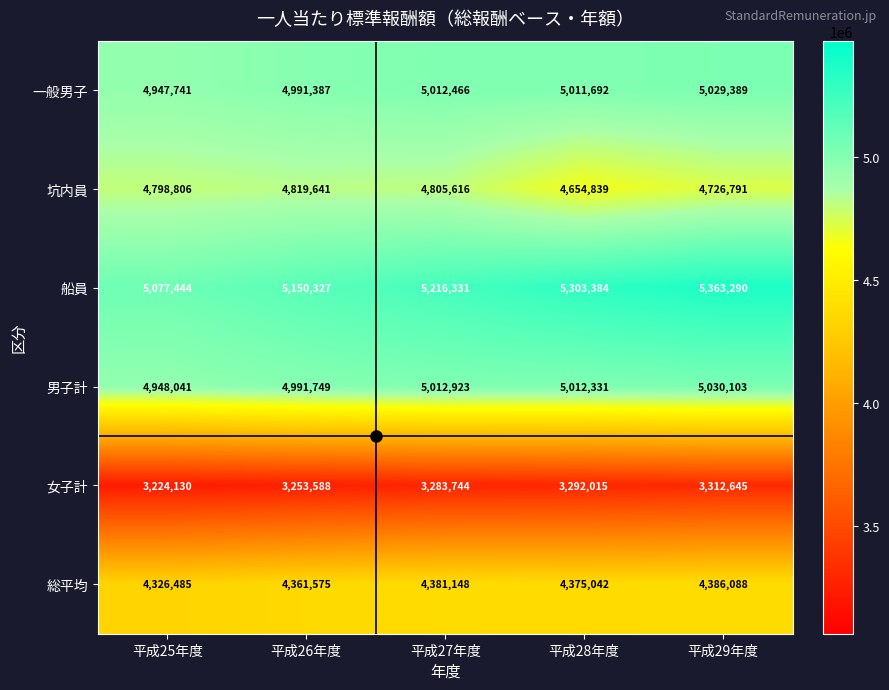

Which series has the largest total across all categories?

船員